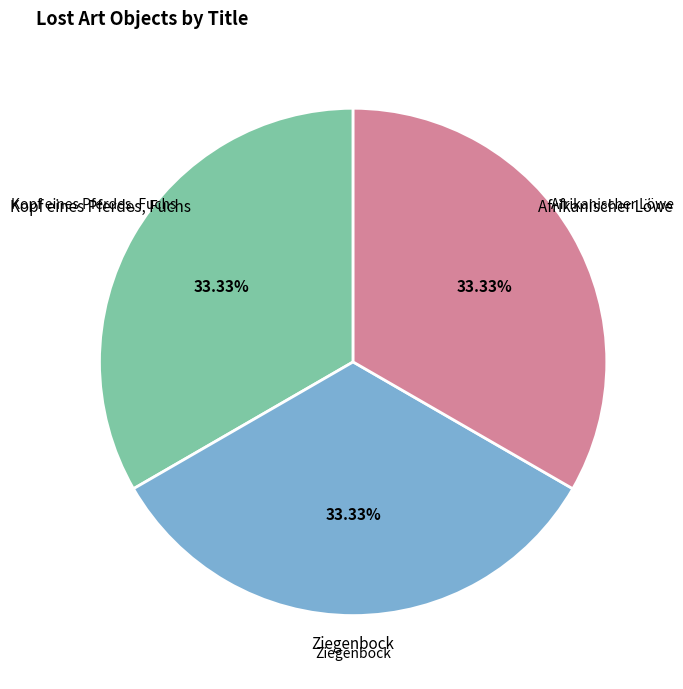

How many slices are in this pie chart?

3